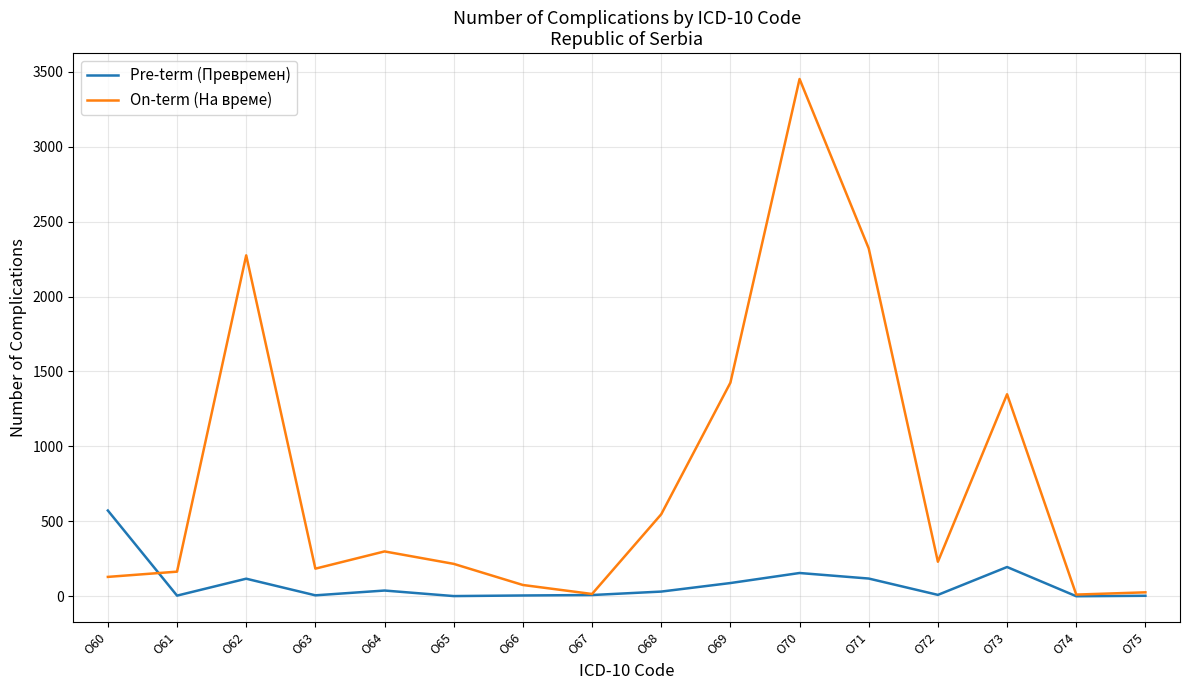

What is the average value of the On-term (На време) series?

795